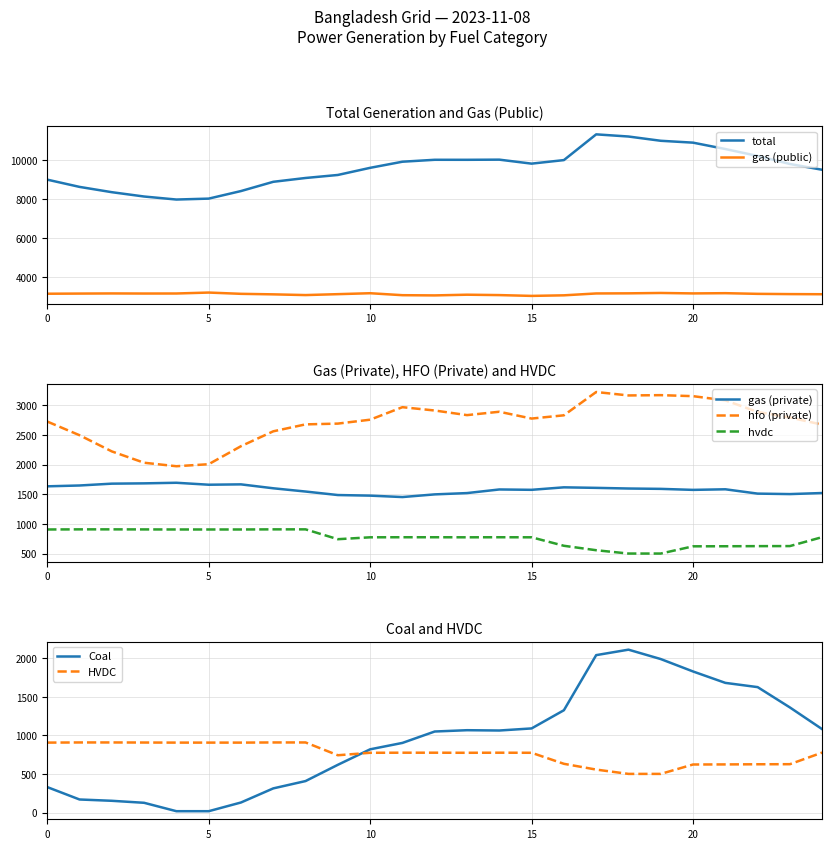

Is this an area chart (filled region under the line)?

No